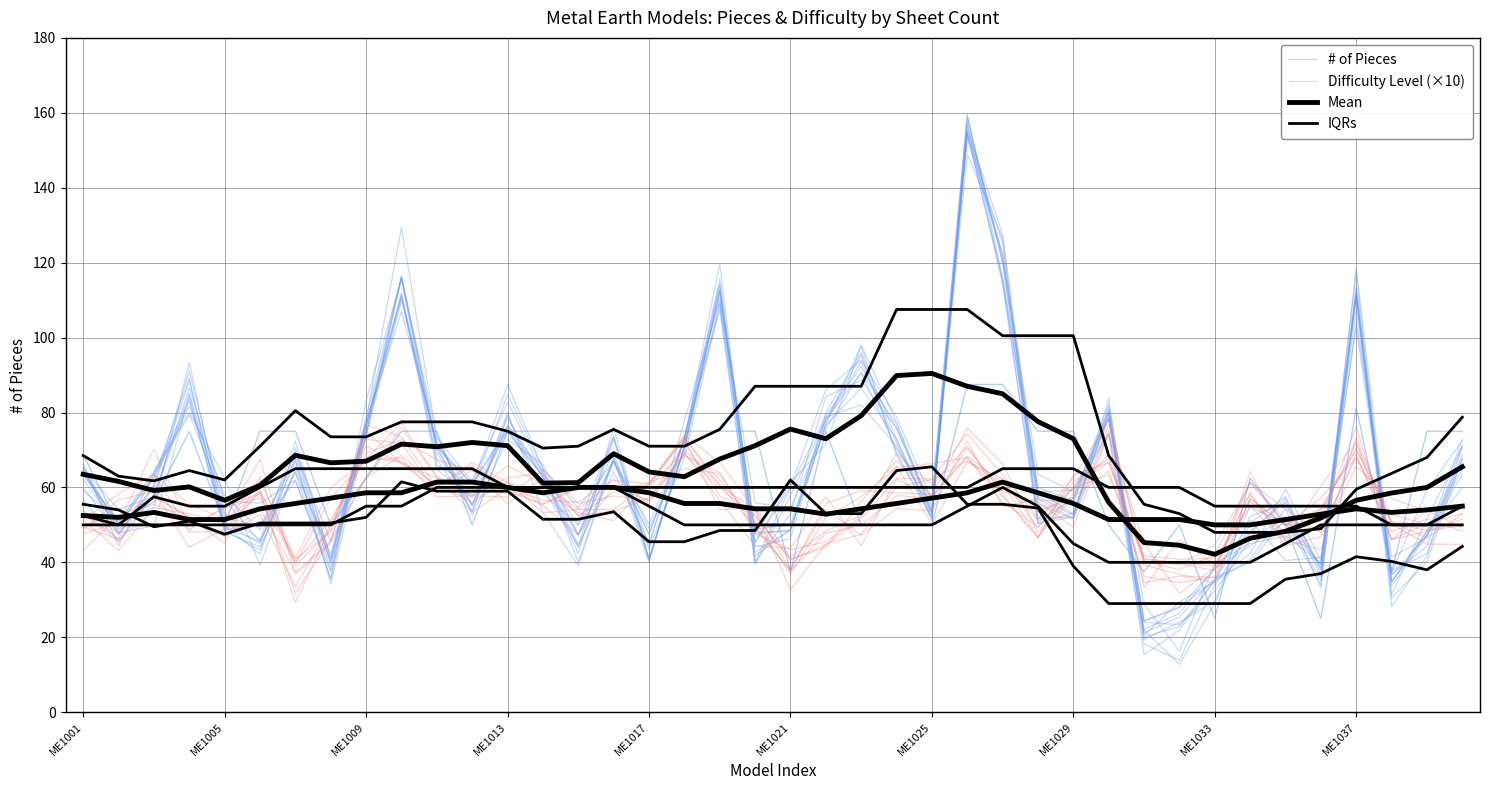

List the series in order of their peak value, highest first.

# of Pieces, IQRs, Mean, Difficulty Level (×10)